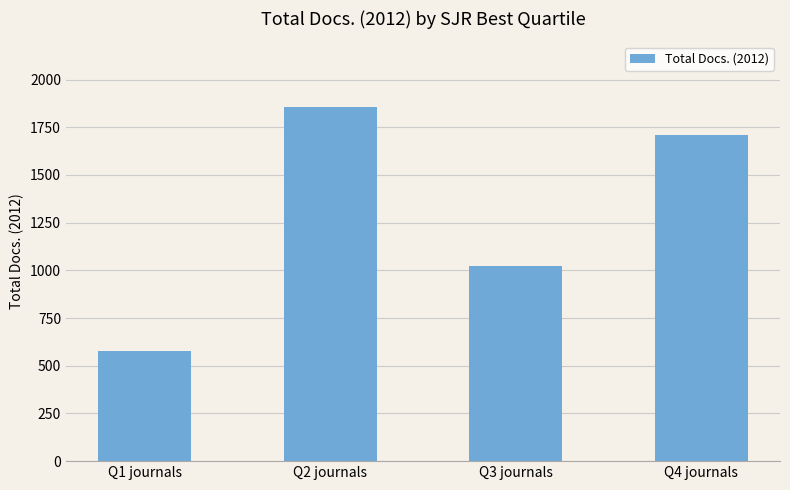

What is the change in value from Q3 journals to Q4 journals?

+683